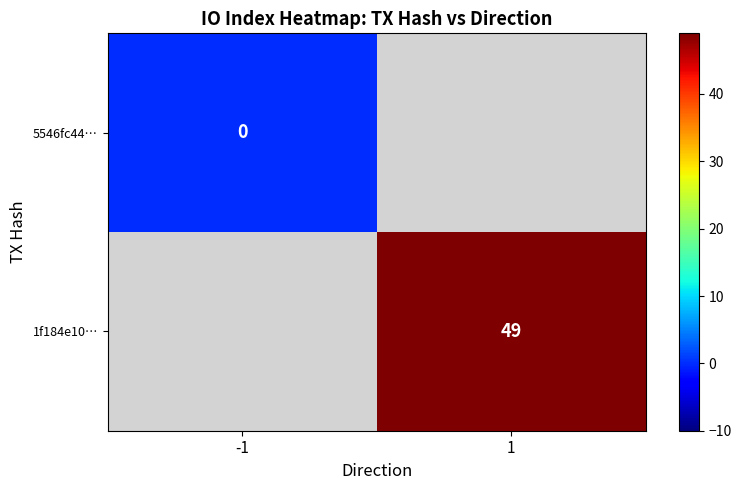

Is the value of 1f184e10… at 1 greater than the value of 5546fc44… at -1?

Yes